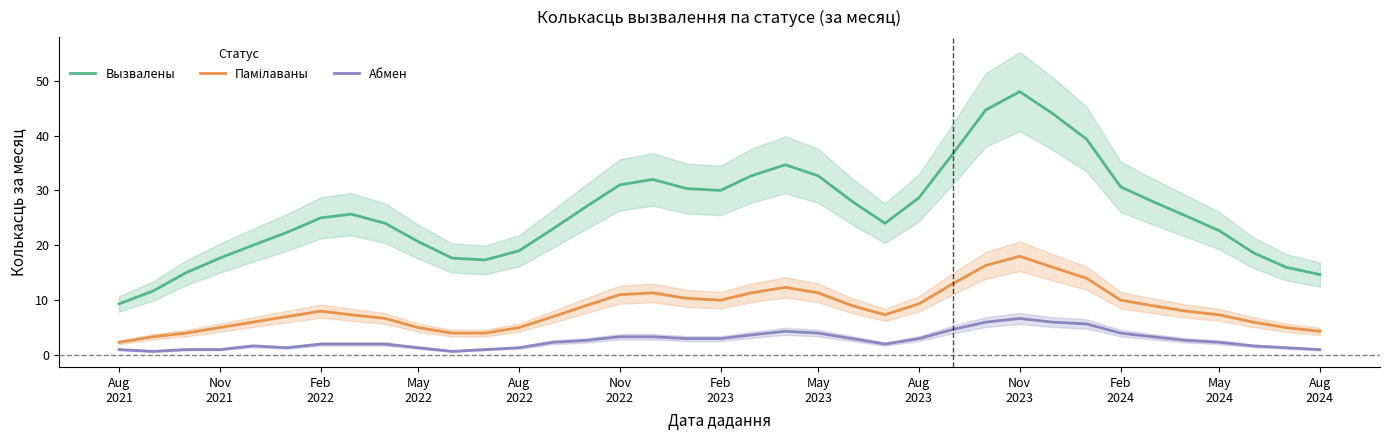

True or false: Вызвалены and Абмен cross at least once.

False